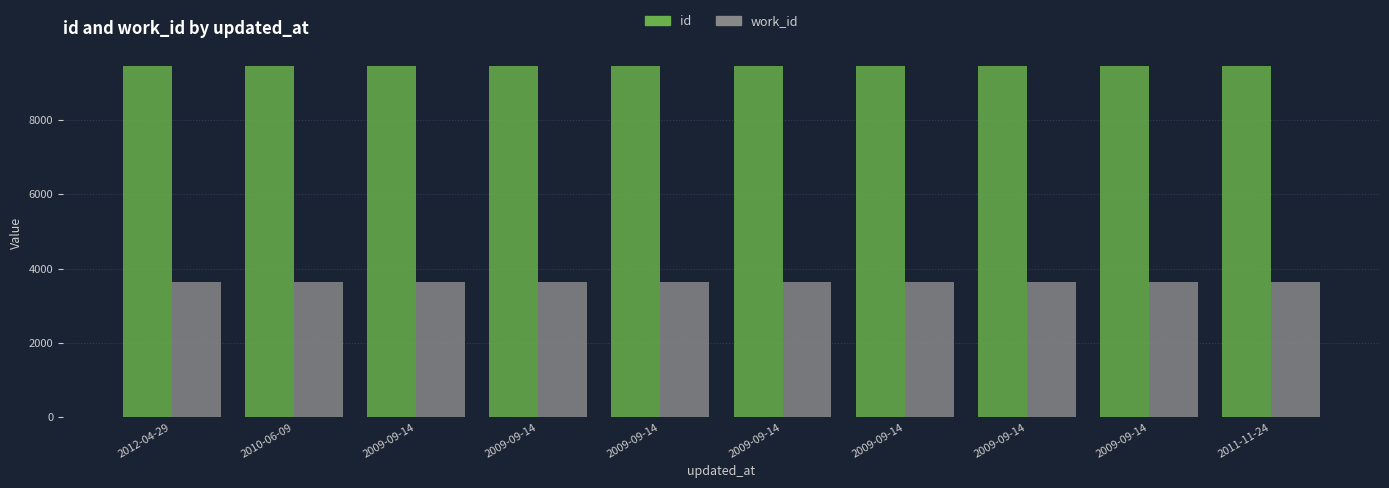

What are all the series names shown in the legend?

id, work_id